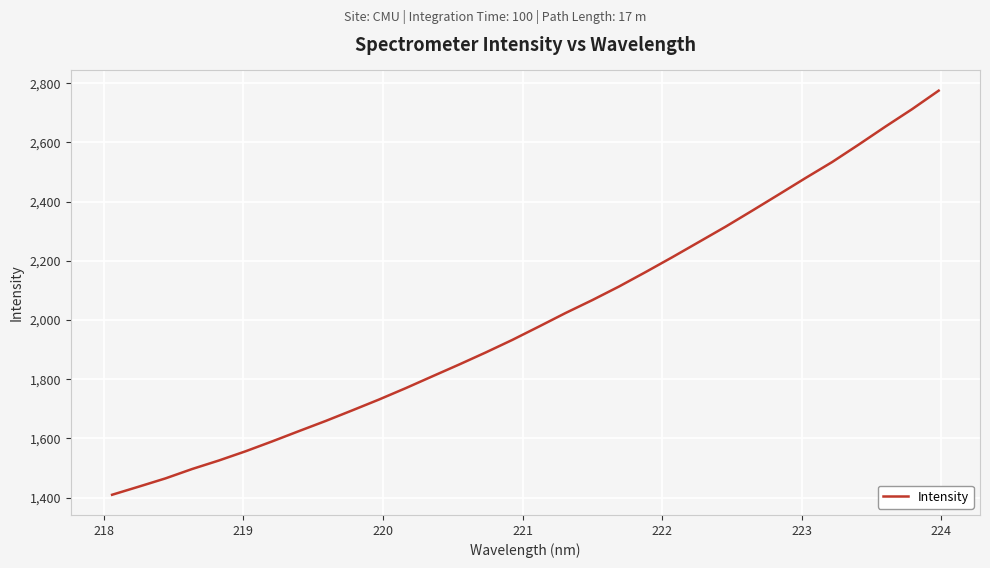

What is the smallest value displayed?

1409.6